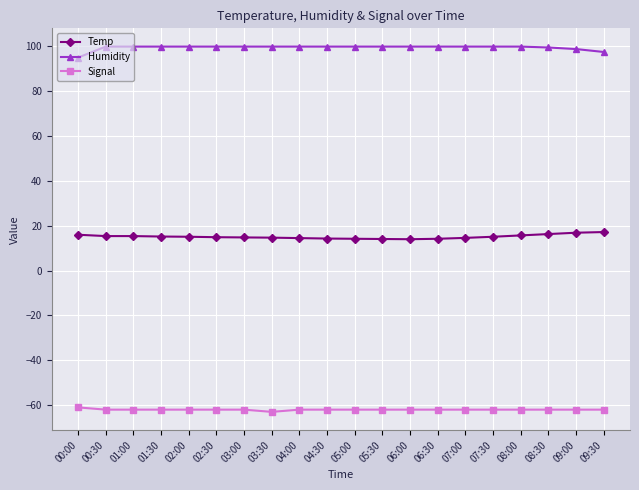

Which series has the largest total across all categories?

Humidity